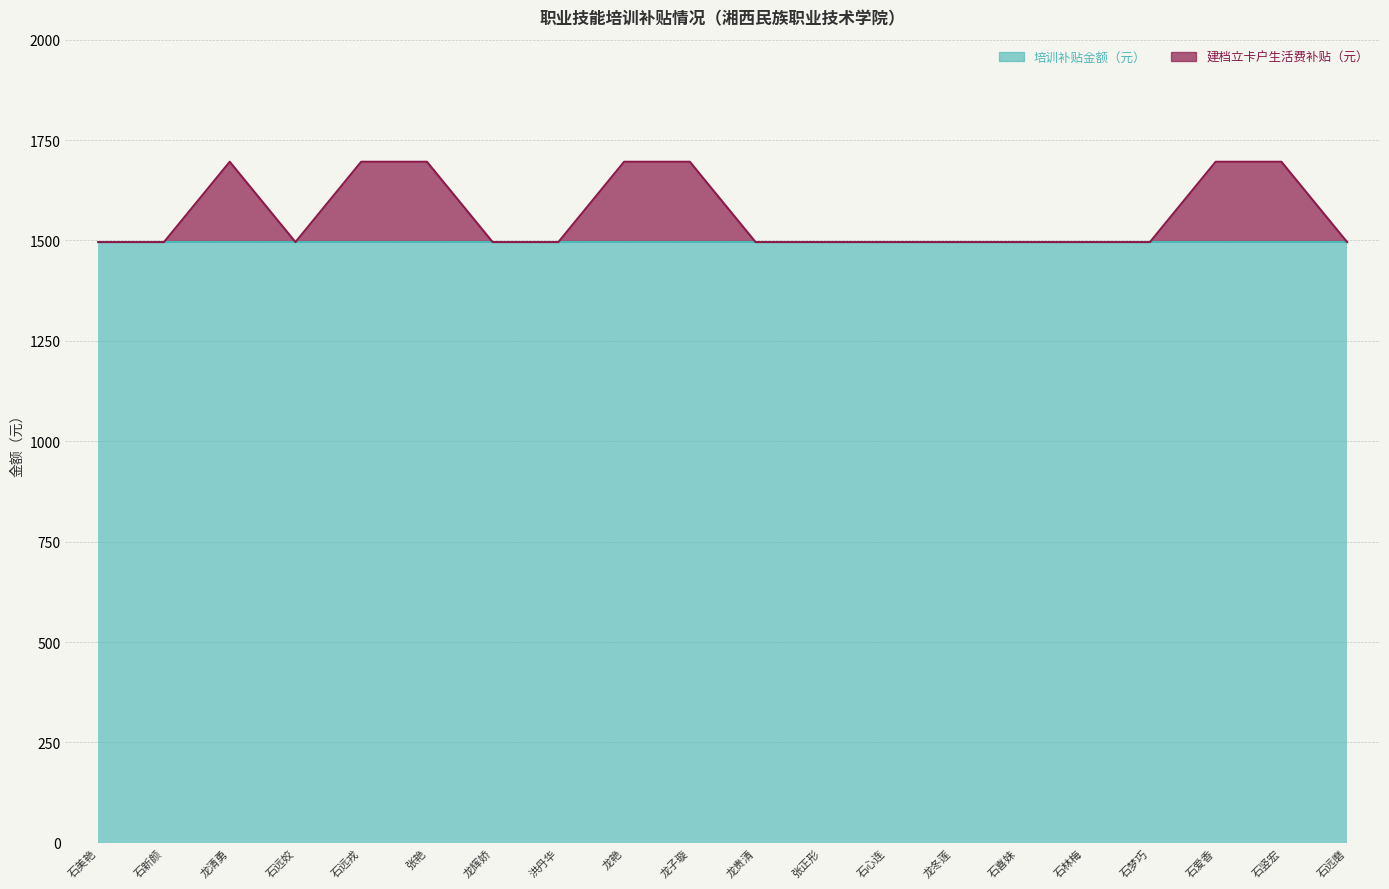

Is it true that the value at 石心连 is 1496?

True